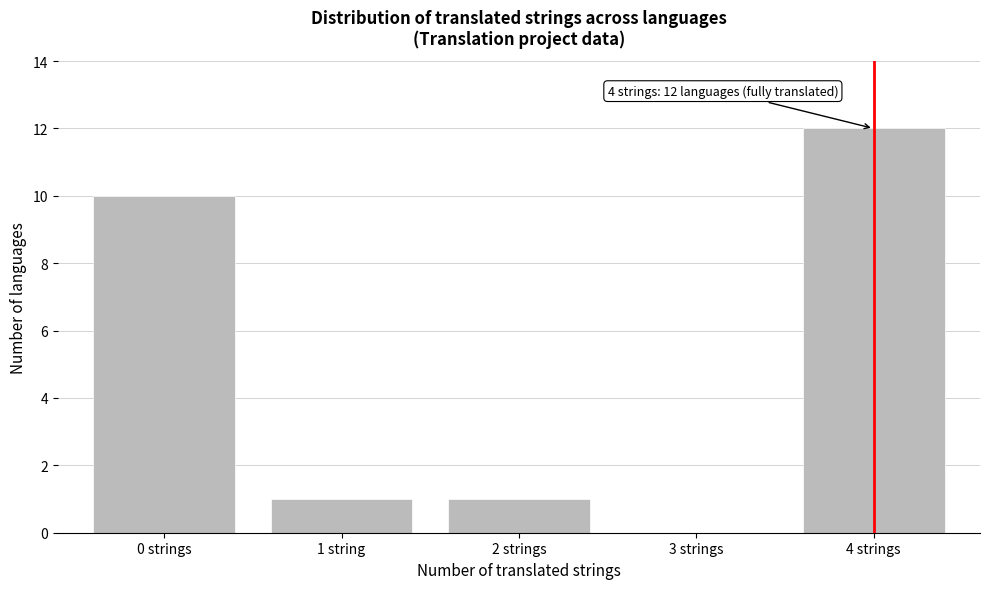

Reading left to right, what are all the values shown in this chart?

0 strings=10	1 string=1	2 strings=1	3 strings=0	4 strings=12